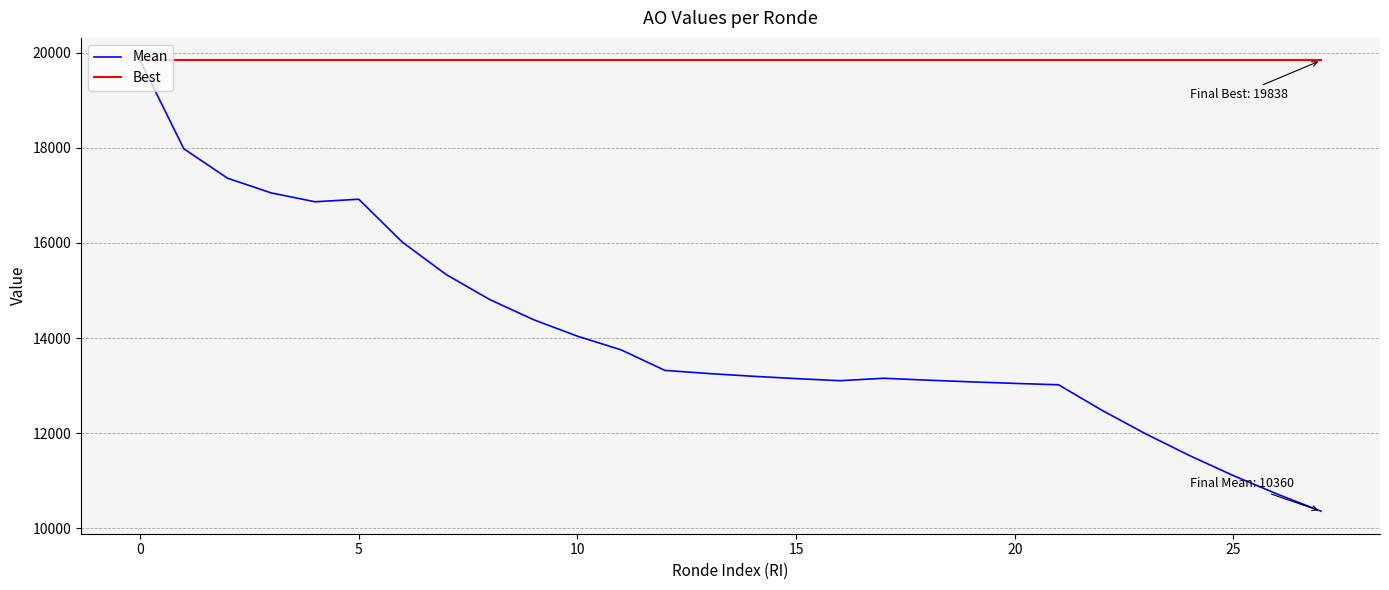

Which series has the largest total across all categories?

Best